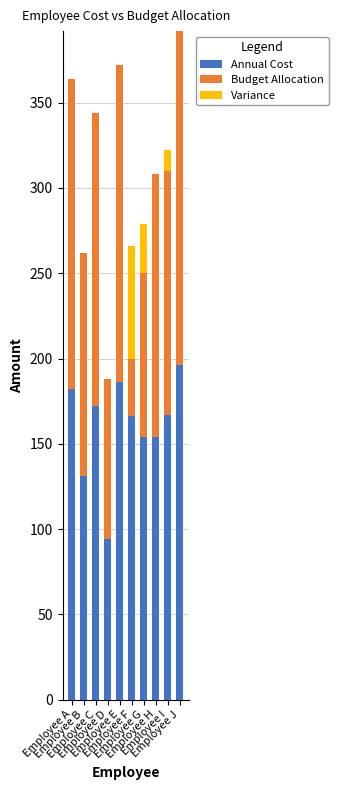

Reading left to right, transcribe all the data shown in this chart.

Annual Cost: Employee A=182	Employee B=131	Employee C=172	Employee D=94	Employee E=186	Employee F=166	Employee G=154	Employee H=154	Employee I=167	Employee J=196
Budget Allocation: Employee A=182	Employee B=131	Employee C=172	Employee D=94	Employee E=186	Employee F=100	Employee G=125	Employee H=154	Employee I=155	Employee J=196
Variance: Employee A=0	Employee B=0	Employee C=0	Employee D=0	Employee E=0	Employee F=-66	Employee G=-29	Employee H=0	Employee I=-12	Employee J=0